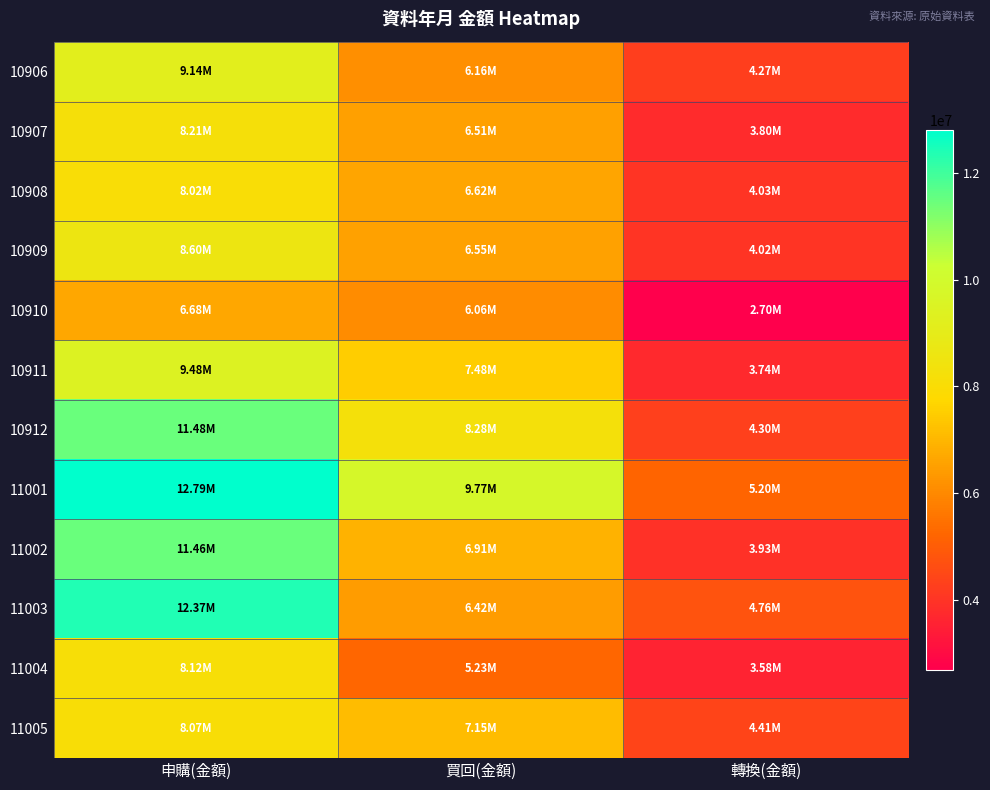

Reading left to right, list all the values displayed in this chart.

10906: 申購(金額)=9141653.0	買回(金額)=6161900.3	轉換(金額)=4274402.1
10907: 申購(金額)=8209759.9	買回(金額)=6506018.5	轉換(金額)=3804870.7
10908: 申購(金額)=8022582.0	買回(金額)=6623518.5	轉換(金額)=4028223.0
10909: 申購(金額)=8596644.0	買回(金額)=6545484.3	轉換(金額)=4017592.0
10910: 申購(金額)=6678254.6	買回(金額)=6058916.0	轉換(金額)=2701804.8
10911: 申購(金額)=9479835.4	買回(金額)=7477574.6	轉換(金額)=3736136.7
10912: 申購(金額)=11481662.8	買回(金額)=8277376.8	轉換(金額)=4301938.1
11001: 申購(金額)=12791411.2	買回(金額)=9766278.4	轉換(金額)=5197776.1
11002: 申購(金額)=11455290.3	買回(金額)=6907287.0	轉換(金額)=3927017.7
11003: 申購(金額)=12368740.4	買回(金額)=6421770.0	轉換(金額)=4764577.2
11004: 申購(金額)=8121014.4	買回(金額)=5225715.4	轉換(金額)=3582420.3
11005: 申購(金額)=8069214.3	買回(金額)=7153132.7	轉換(金額)=4405879.0